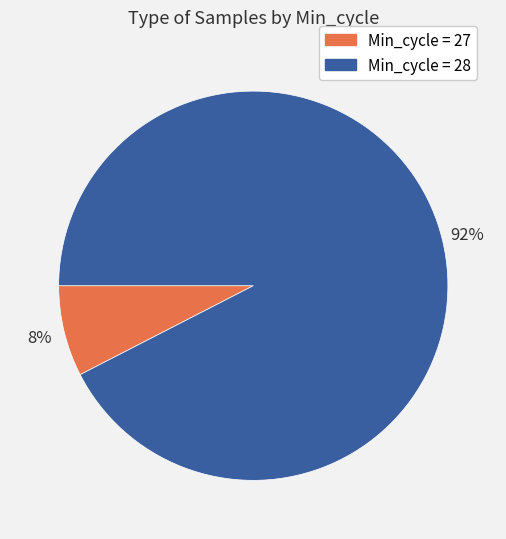

True or false: Min_cycle = 27 accounts for 20% of the total.

False